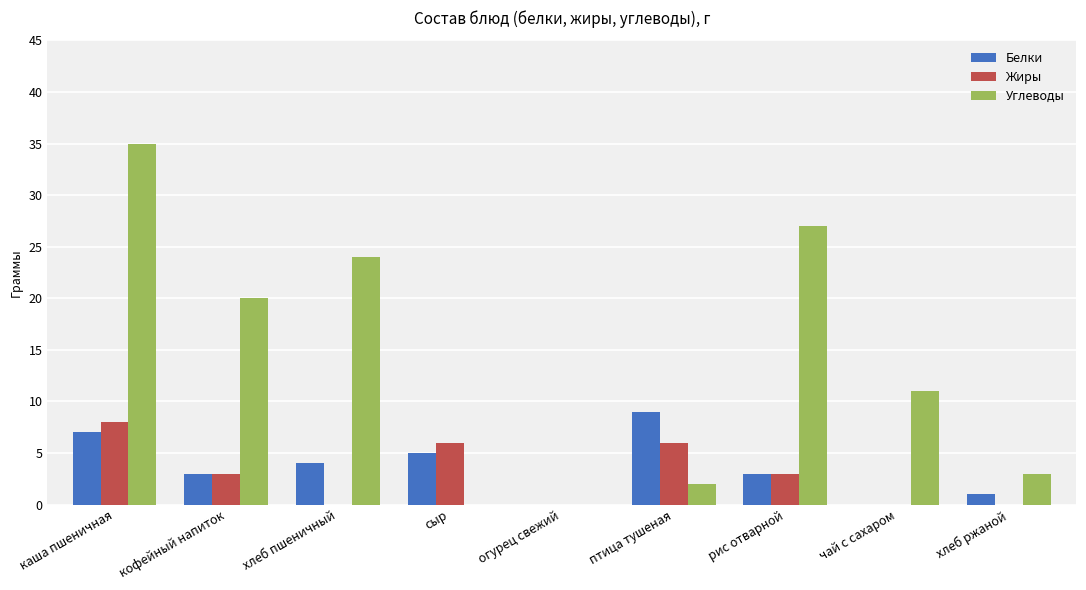

The value of Жиры at сыр is 6. True or false?

True